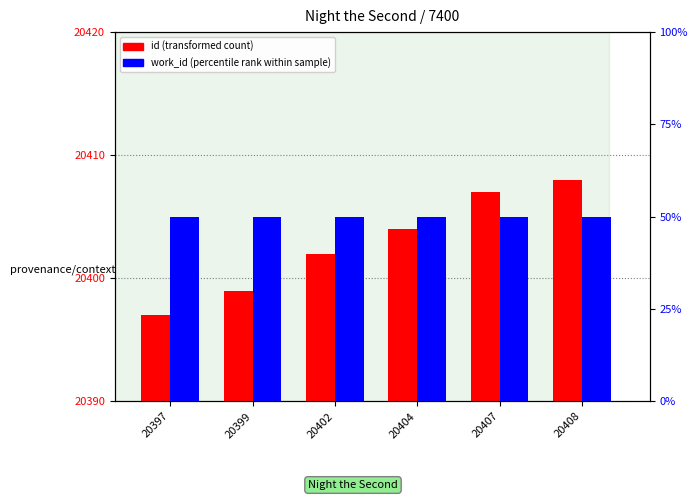

The value of work_id (percentile rank) at 20402 is 50. True or false?

True